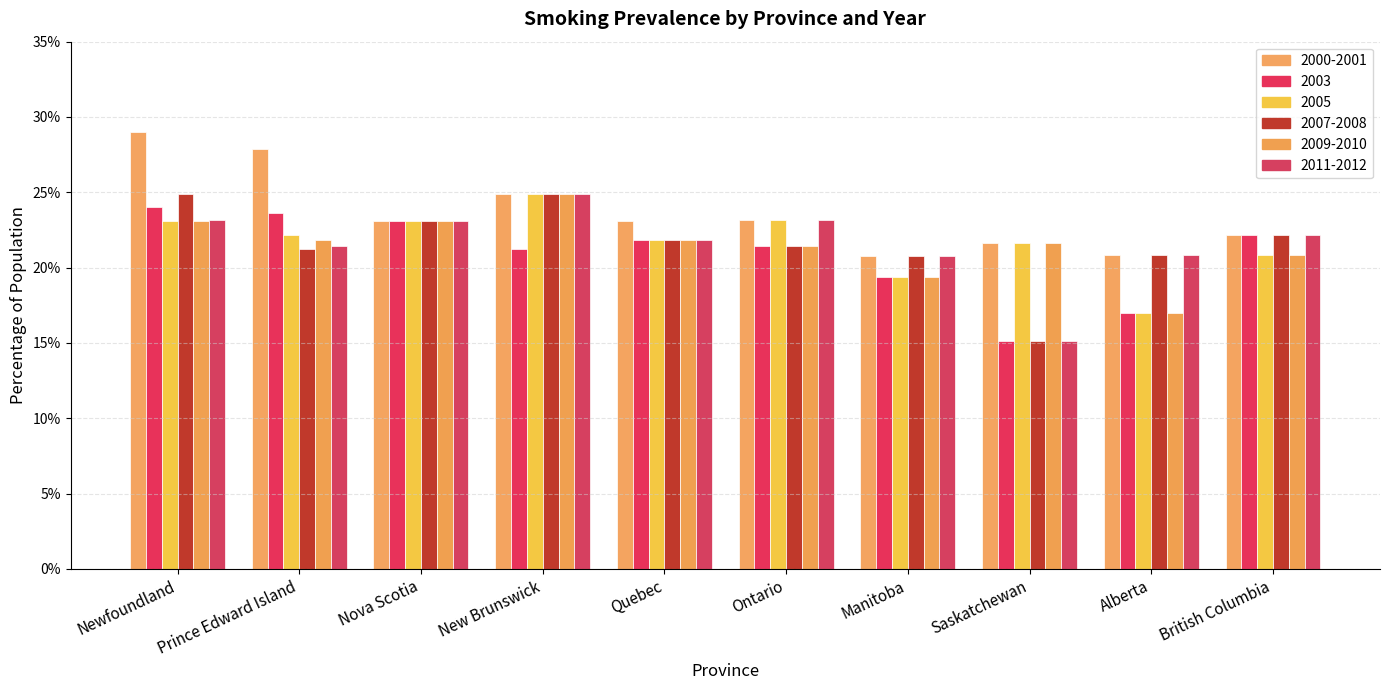

What position from the left is Manitoba?

7